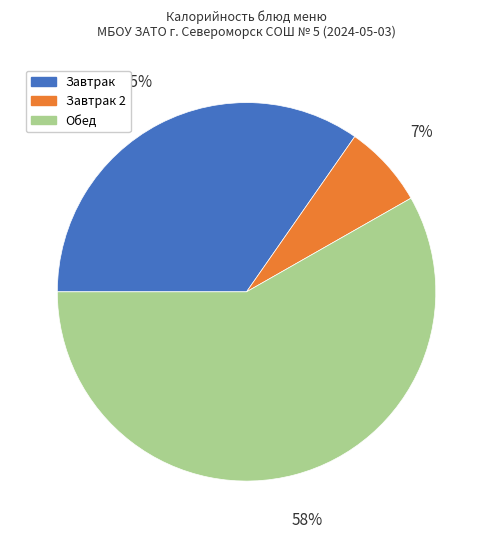

To the nearest percent, what is the average slice percentage?

33%